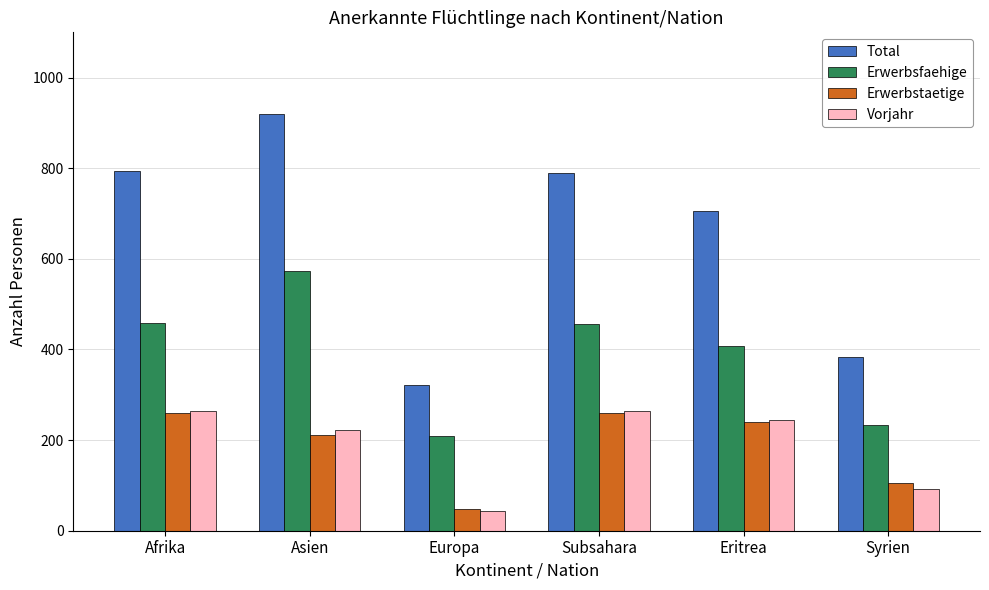

What is the total value across all series at Syrien?

815